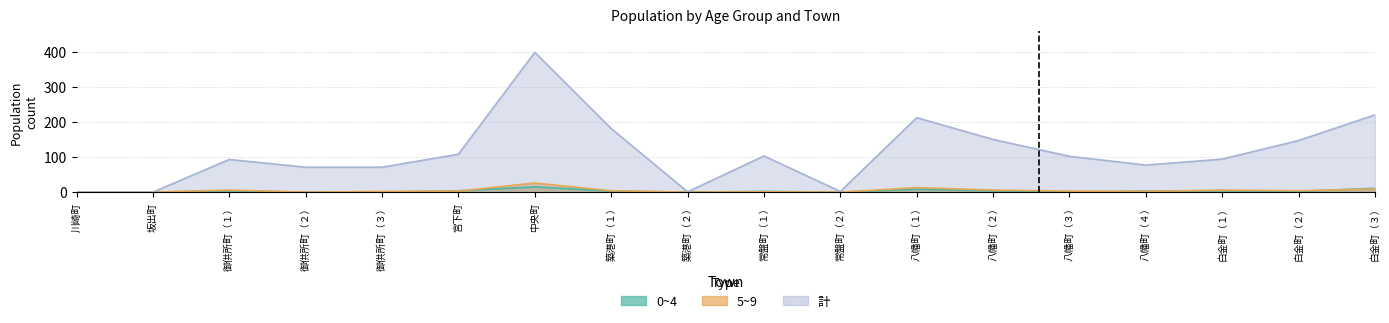

What is the difference between the maximum and minimum values in the 計 series?

398